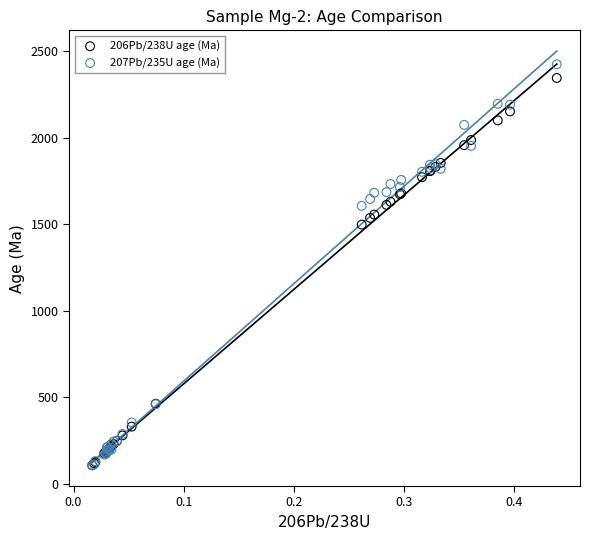

Which series contains the highest Y value?

207Pb/235U age (Ma)